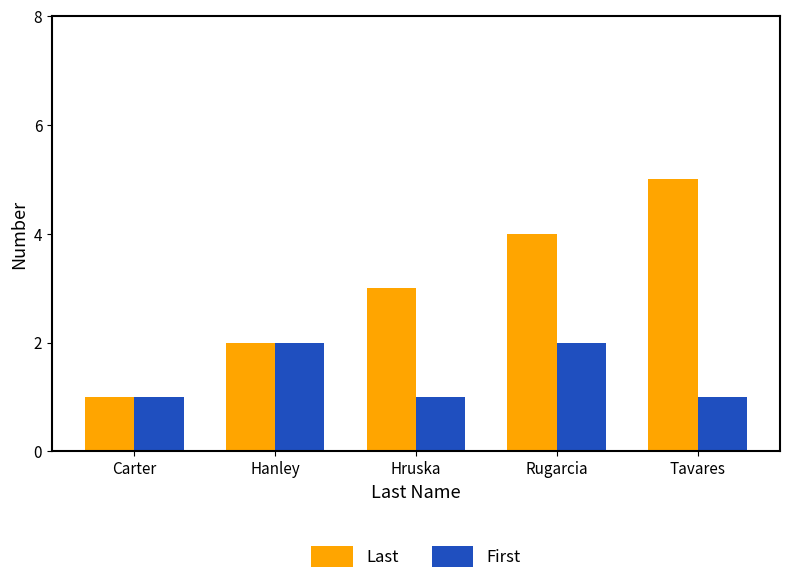

What is the label of the 5th bar from the right?

Carter